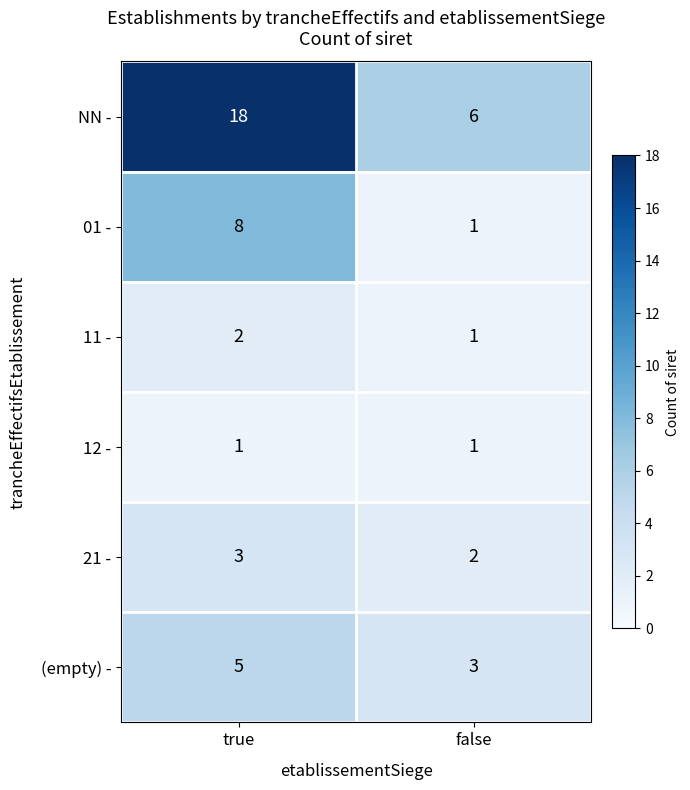

At which category is the sum across all series the highest?

true